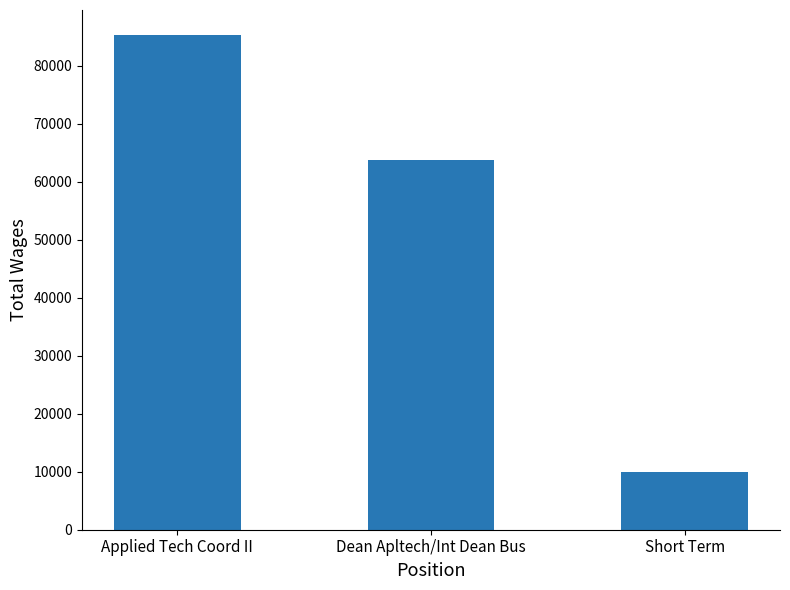

Reading right to left, transcribe all the data shown in this chart.

10017	63823	85334